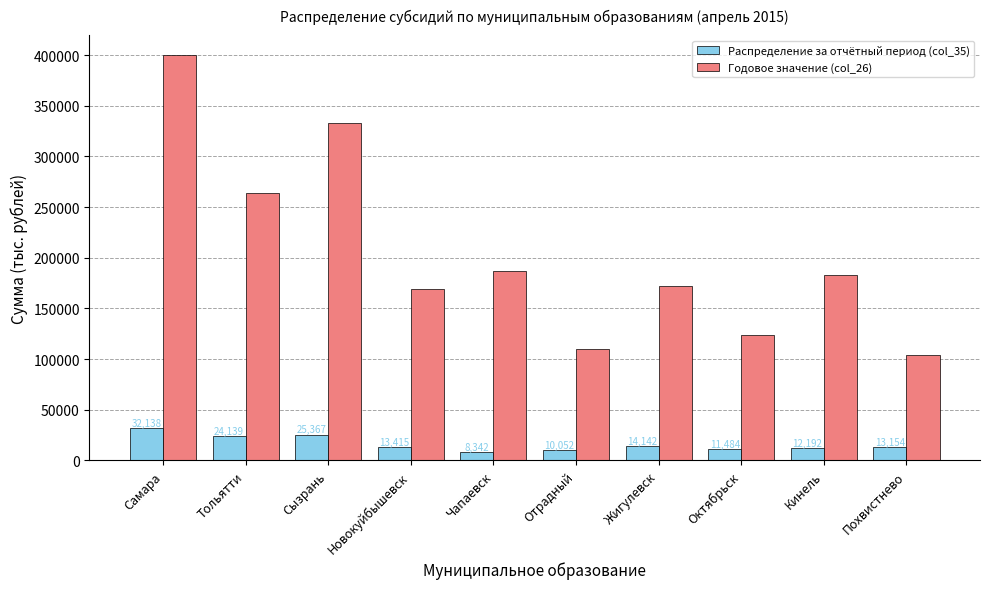

Rank the series by their maximum value, from highest to lowest.

Годовое значение (col_26), Распределение за отчётный период (col_35)